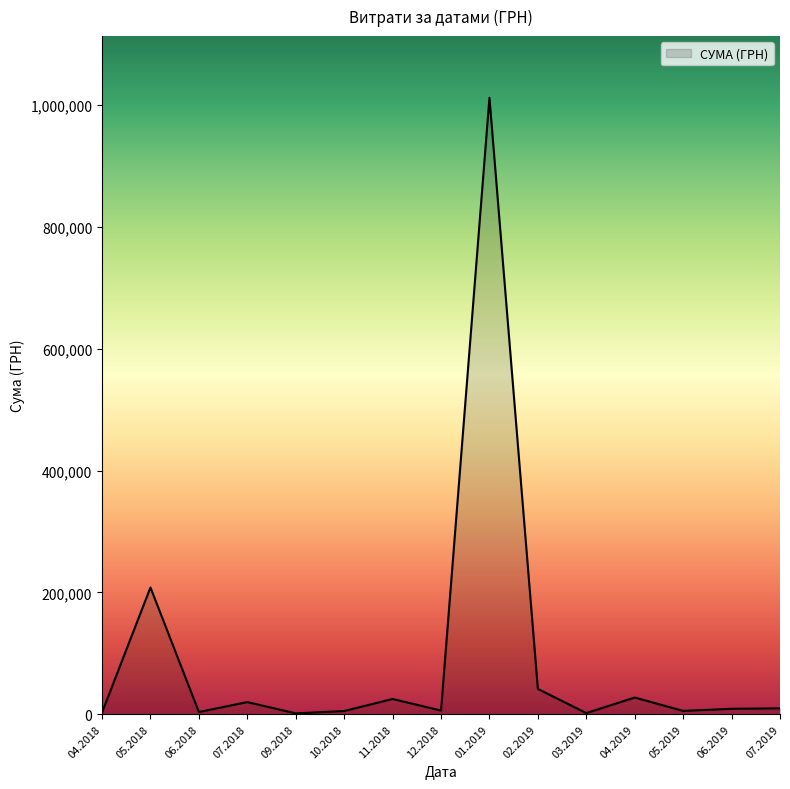

Is it true that the value at 01.2019 is 1011914.6?

True